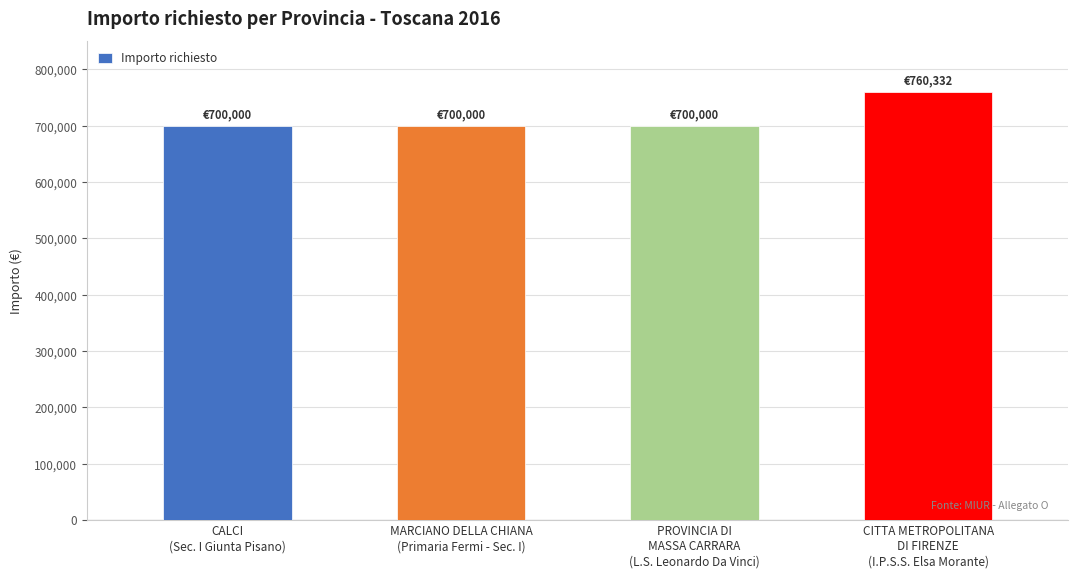

Count the number of categories in the chart.

4